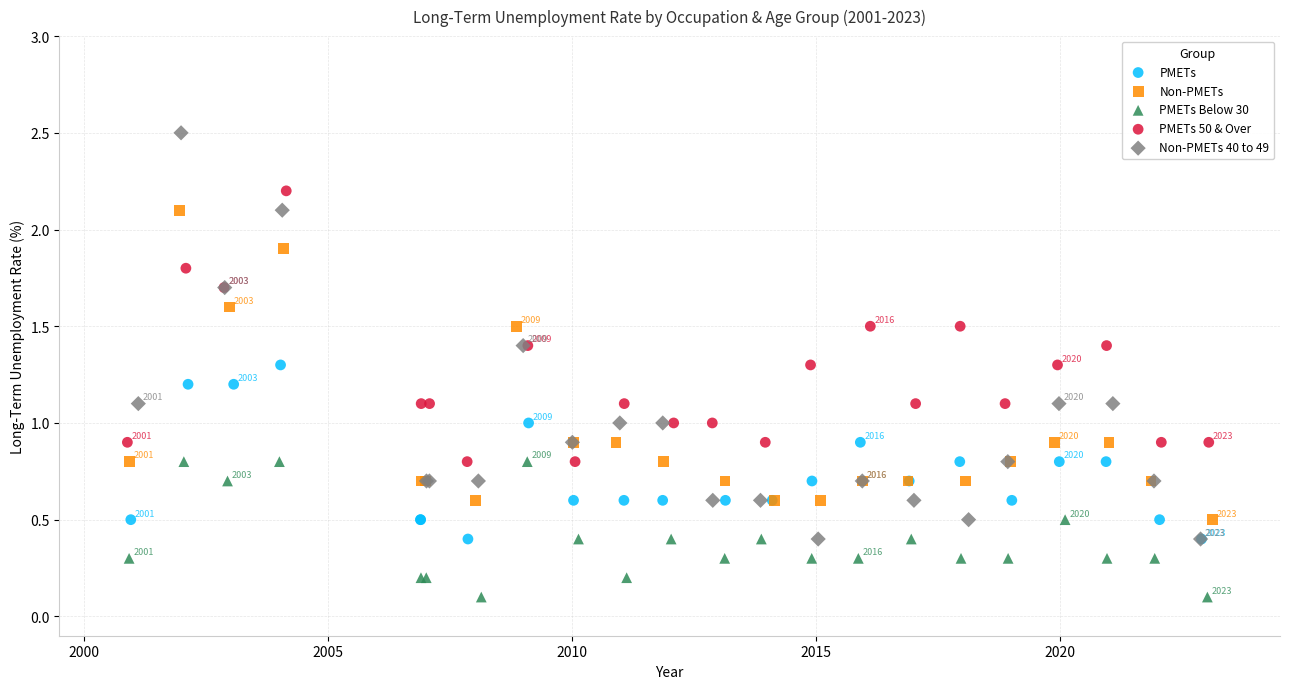

Which series has the largest Y range (max minus min)?

Non-PMETs 40 to 49